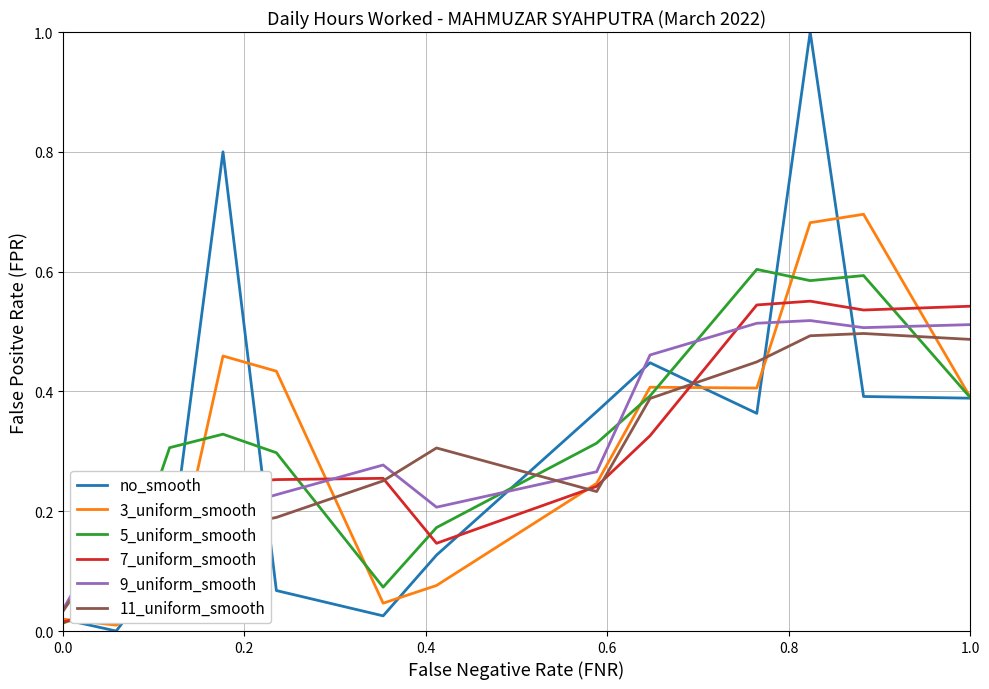

Which series has the largest range (max minus min)?

no_smooth